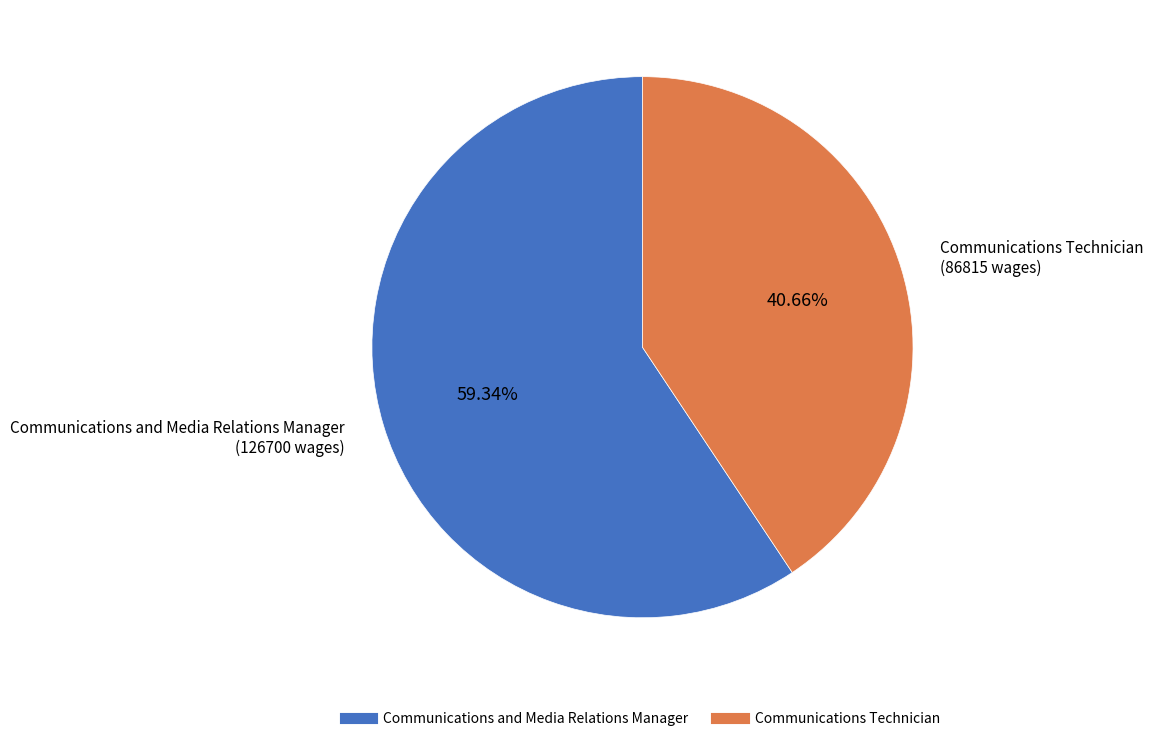

How many slices are in this pie chart?

2